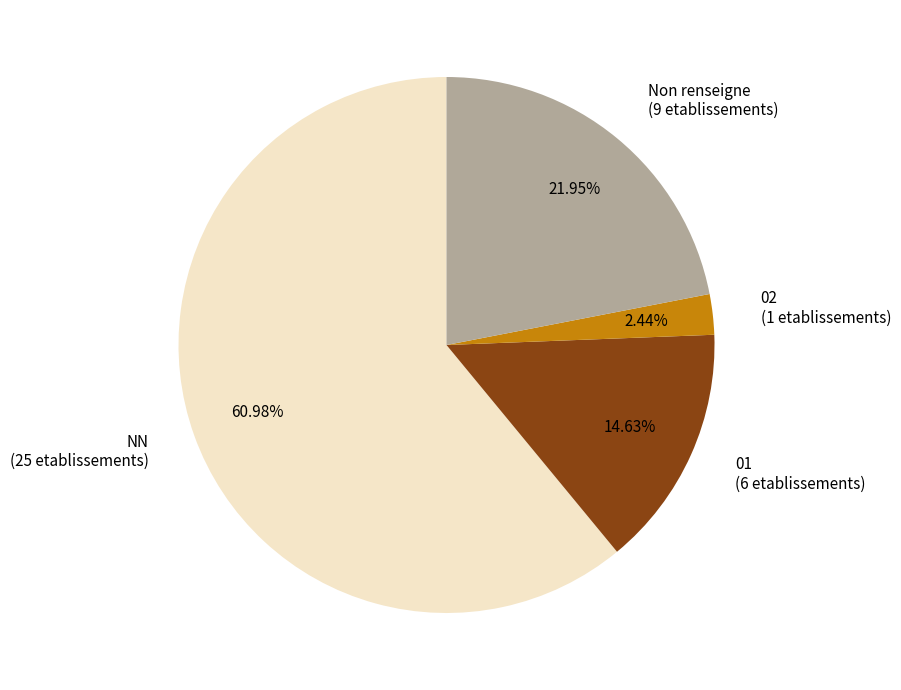

Which category has the biggest portion of the pie?

NN (25 etablissements)